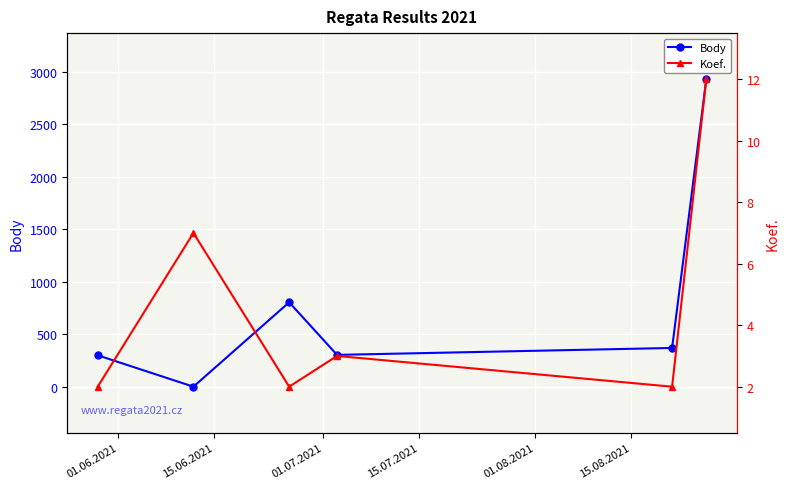

How many data points does each series have?

6